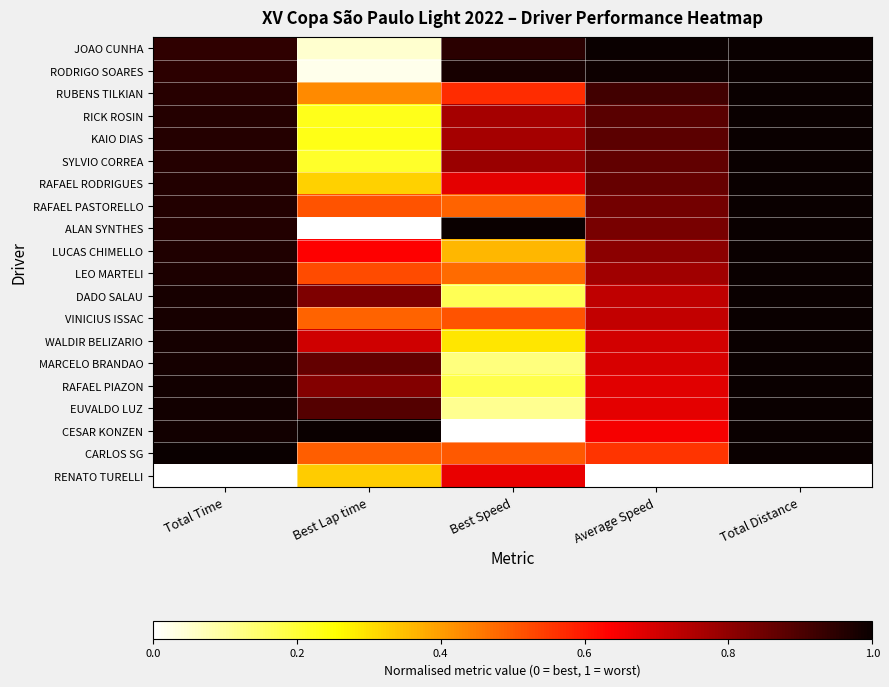

Reading left to right, extract all data points from this chart.

JOAO CUNHA: Total Time=0.9	Best Lap time=0.0	Best Speed=1.0	Average Speed=1.0	Total Distance=1.0
RODRIGO SOARES: Total Time=0.9	Best Lap time=0.0	Best Speed=1.0	Average Speed=1.0	Total Distance=1.0
RUBENS TILKIAN: Total Time=1.0	Best Lap time=0.4	Best Speed=0.6	Average Speed=0.9	Total Distance=1.0
RICK ROSIN: Total Time=1.0	Best Lap time=0.2	Best Speed=0.8	Average Speed=0.9	Total Distance=1.0
KAIO DIAS: Total Time=1.0	Best Lap time=0.2	Best Speed=0.8	Average Speed=0.9	Total Distance=1.0
SYLVIO CORREA: Total Time=1.0	Best Lap time=0.2	Best Speed=0.8	Average Speed=0.9	Total Distance=1.0
RAFAEL RODRIGUES: Total Time=1.0	Best Lap time=0.3	Best Speed=0.7	Average Speed=0.9	Total Distance=1.0
RAFAEL PASTORELLO: Total Time=1.0	Best Lap time=0.5	Best Speed=0.5	Average Speed=0.8	Total Distance=1.0
ALAN SYNTHES: Total Time=1.0	Best Lap time=0.0	Best Speed=1.0	Average Speed=0.8	Total Distance=1.0
LUCAS CHIMELLO: Total Time=1.0	Best Lap time=0.6	Best Speed=0.4	Average Speed=0.8	Total Distance=1.0
LEO MARTELI: Total Time=1.0	Best Lap time=0.5	Best Speed=0.5	Average Speed=0.8	Total Distance=1.0
DADO SALAU: Total Time=1.0	Best Lap time=0.8	Best Speed=0.2	Average Speed=0.7	Total Distance=1.0
VINICIUS ISSAC: Total Time=1.0	Best Lap time=0.5	Best Speed=0.5	Average Speed=0.7	Total Distance=1.0
WALDIR BELIZARIO: Total Time=1.0	Best Lap time=0.7	Best Speed=0.3	Average Speed=0.7	Total Distance=1.0
MARCELO BRANDAO: Total Time=1.0	Best Lap time=0.9	Best Speed=0.1	Average Speed=0.7	Total Distance=1.0
RAFAEL PIAZON: Total Time=1.0	Best Lap time=0.8	Best Speed=0.2	Average Speed=0.7	Total Distance=1.0
EUVALDO LUZ: Total Time=1.0	Best Lap time=0.9	Best Speed=0.1	Average Speed=0.7	Total Distance=1.0
CESAR KONZEN: Total Time=1.0	Best Lap time=1.0	Best Speed=0.0	Average Speed=0.6	Total Distance=1.0
CARLOS SG: Total Time=1.0	Best Lap time=0.5	Best Speed=0.5	Average Speed=0.6	Total Distance=1.0
RENATO TURELLI: Total Time=0.0	Best Lap time=0.3	Best Speed=0.7	Average Speed=0.0	Total Distance=0.0